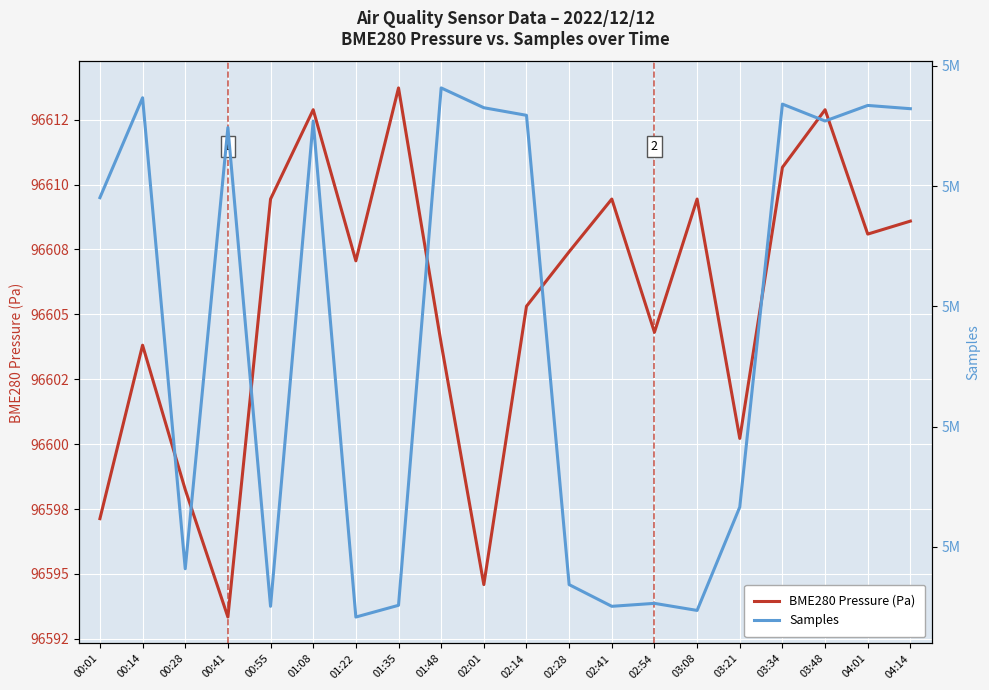

What is the maximum value shown in the chart?

5049083.0